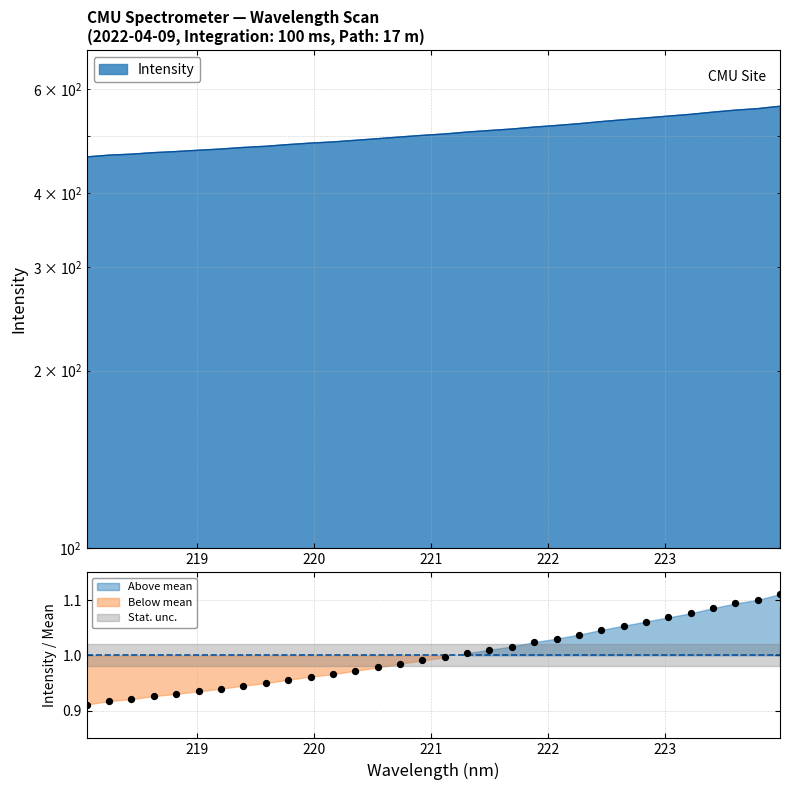

What is the change in value from 219.0156 to 220.1623?

+15.6